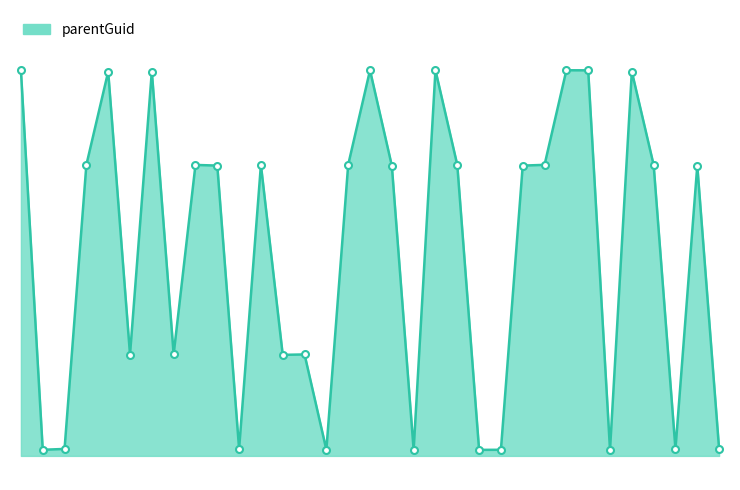

Is this an area chart (filled region under the line)?

Yes